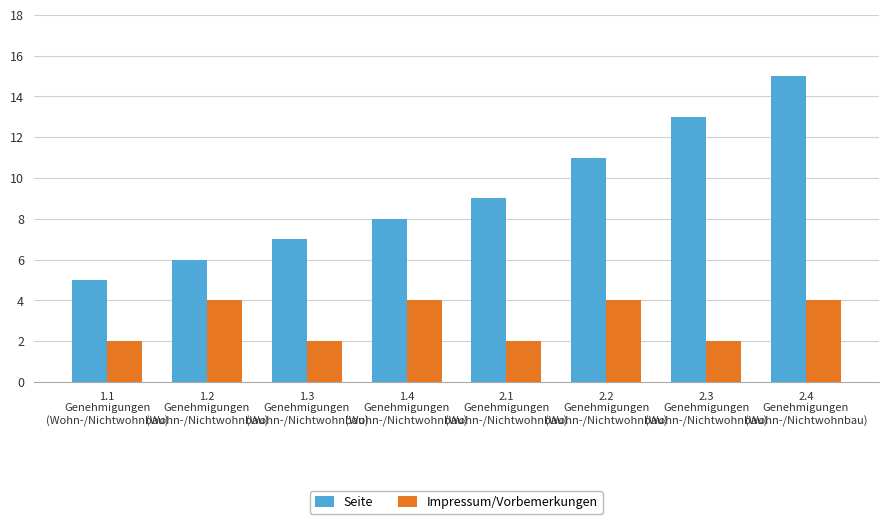

Which series has the largest range (max minus min)?

Seite